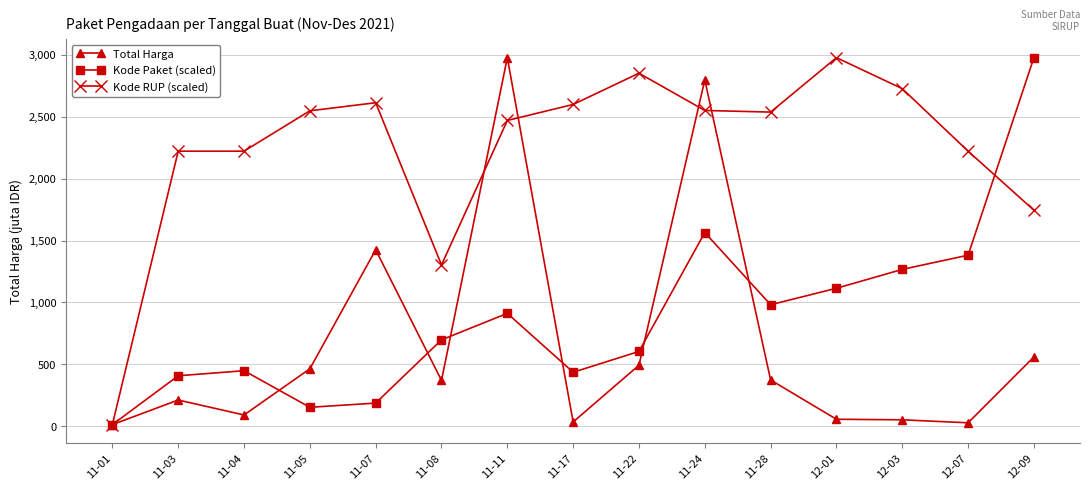

The Kode Paket (scaled) series shows 2062909033.0 at 12-03. True or false?

False